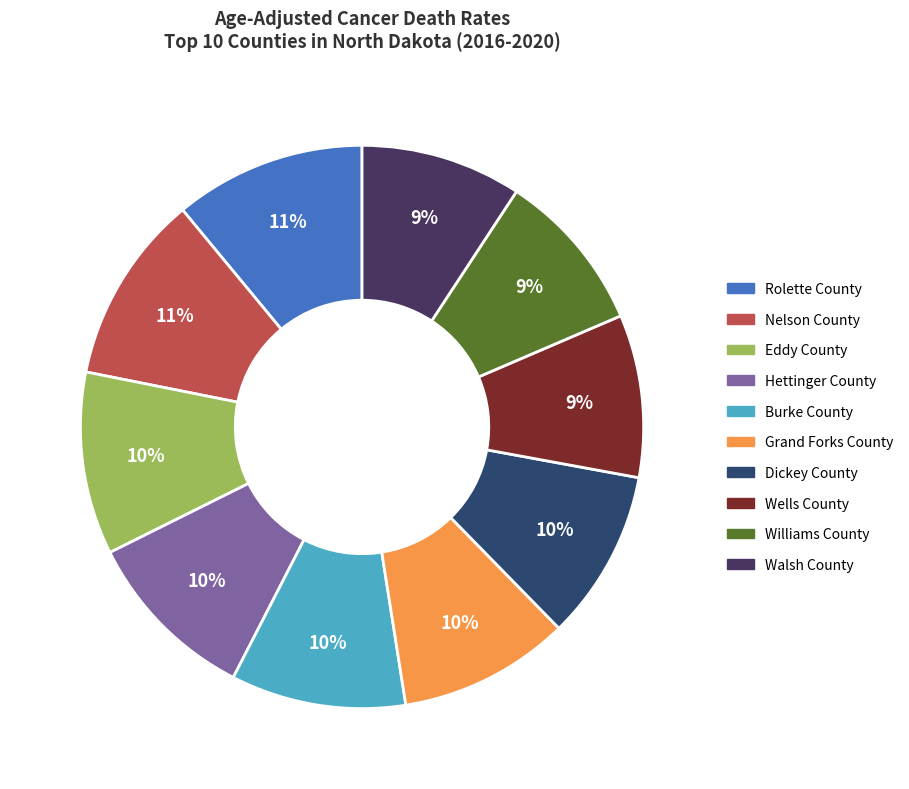

Which has a higher value, Burke County or Rolette County?

Rolette County